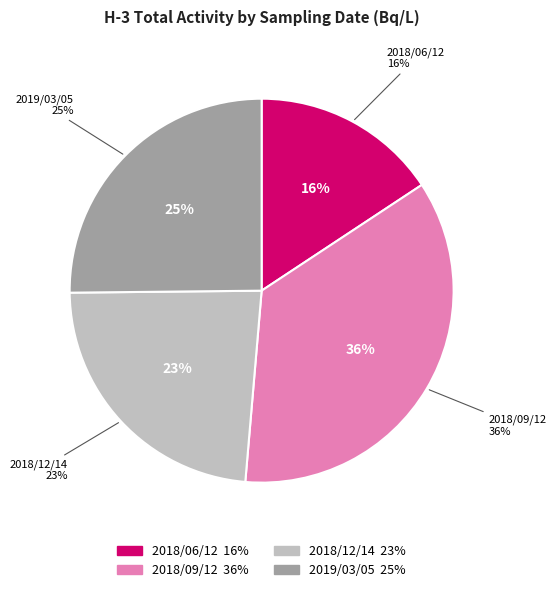

To the nearest percent, what percentage of the pie is 2018/06/12?

16%